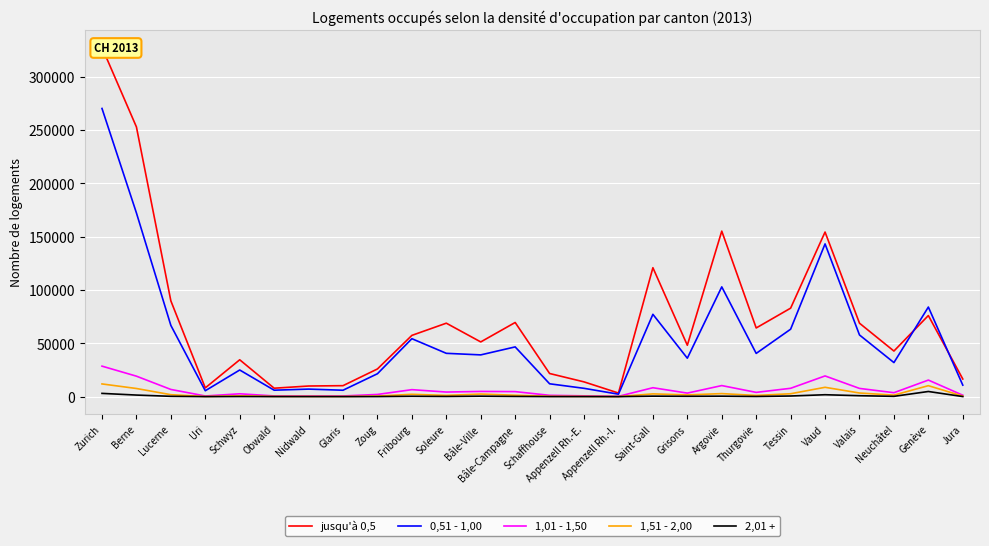

Which series has the largest range (max minus min)?

jusqu'à 0,5